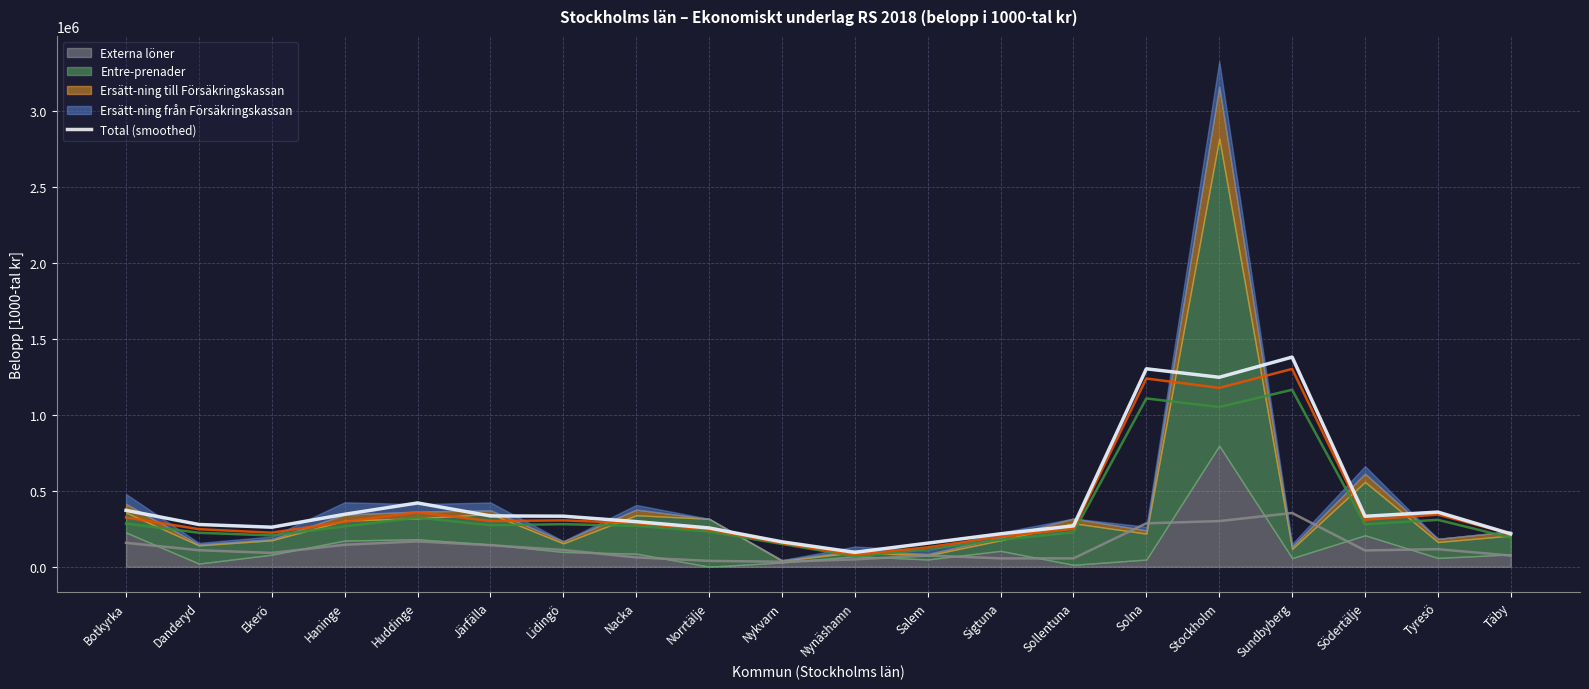

How many interior local valleys (lower than both neighbors) does the data have?

4